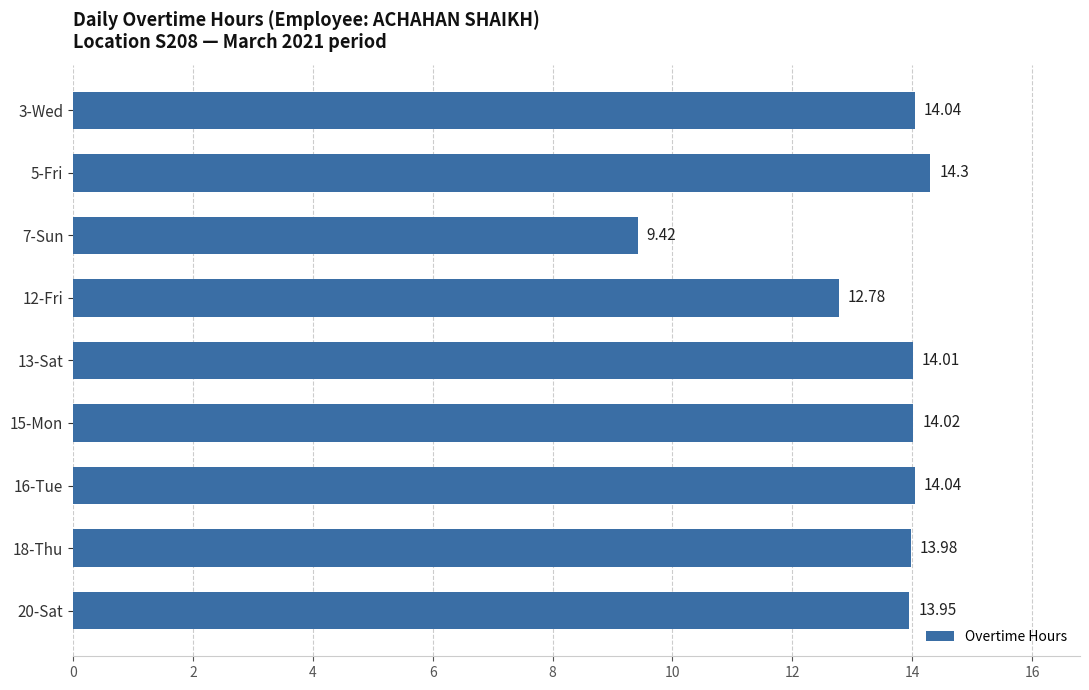

Approximately how many times larger is the value at 12-Fri compared to 16-Tue?

0.9